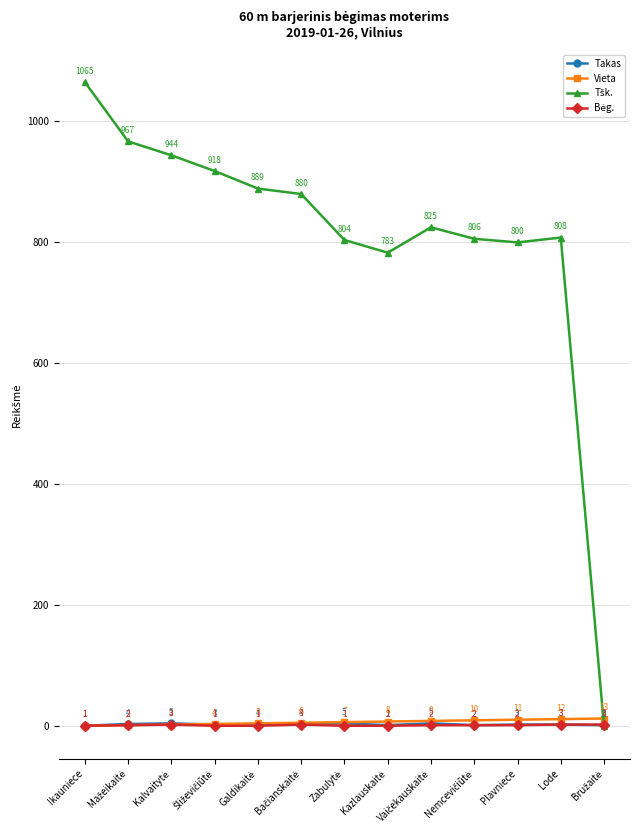

At which category does the chart reach its peak across all series?

Ikauniece